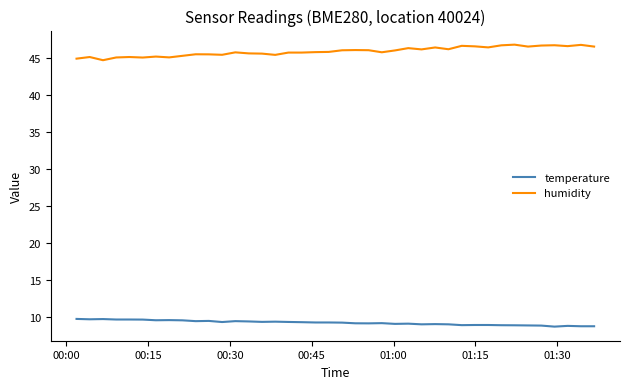

List the series in order of their overall mean, highest first.

humidity, temperature